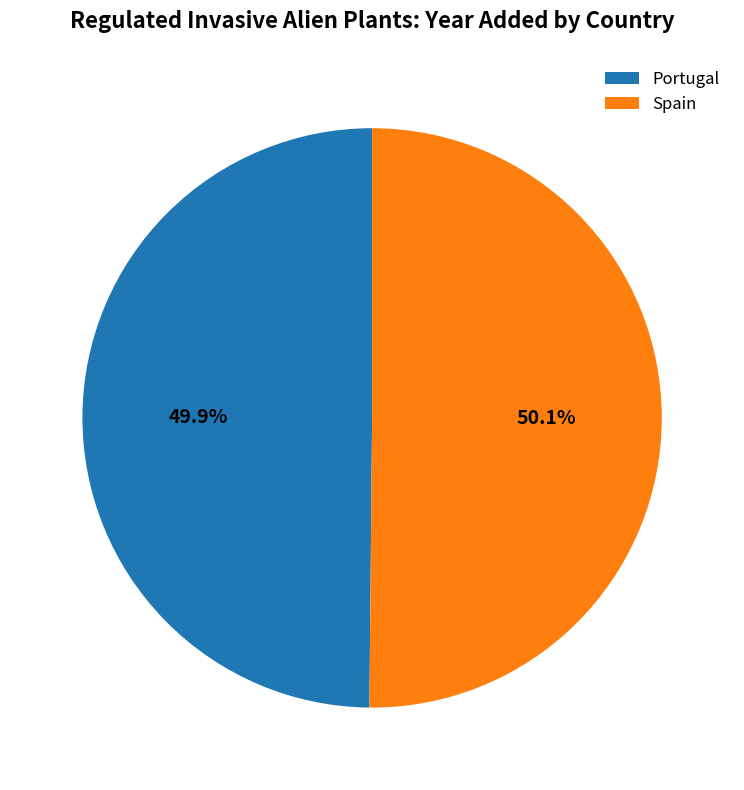

What percentage is the Spain slice, to the nearest percent?

50%